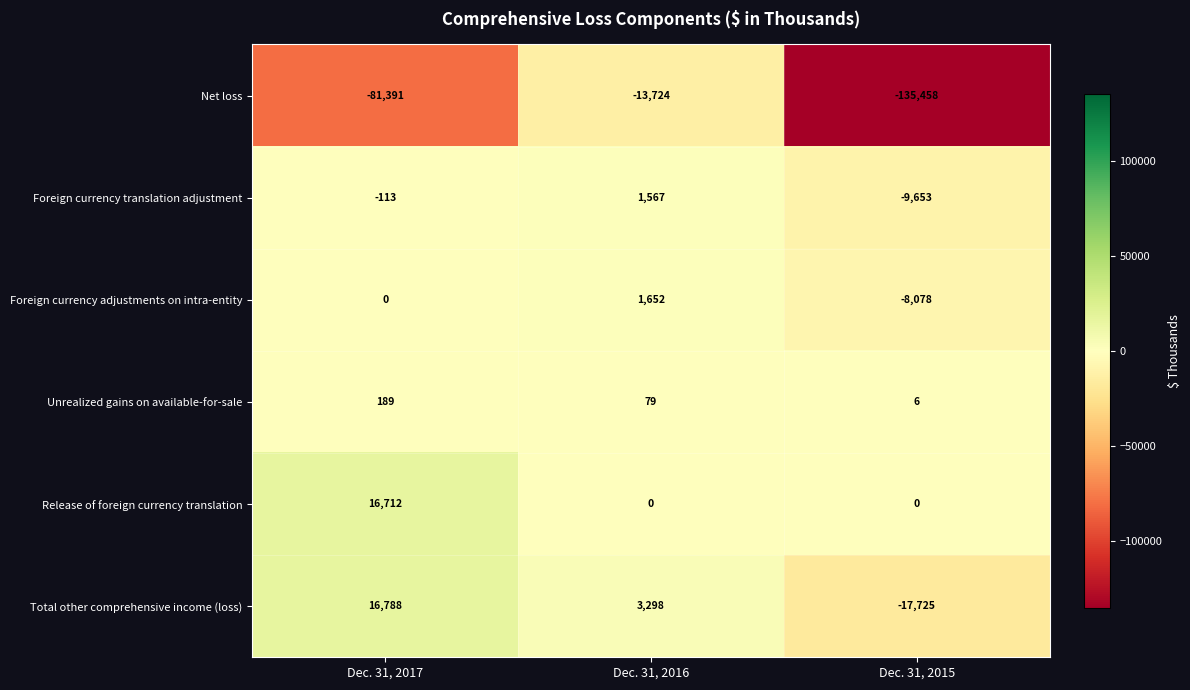

At which label does Foreign currency translation adjustment first exceed -113?

Dec. 31, 2016